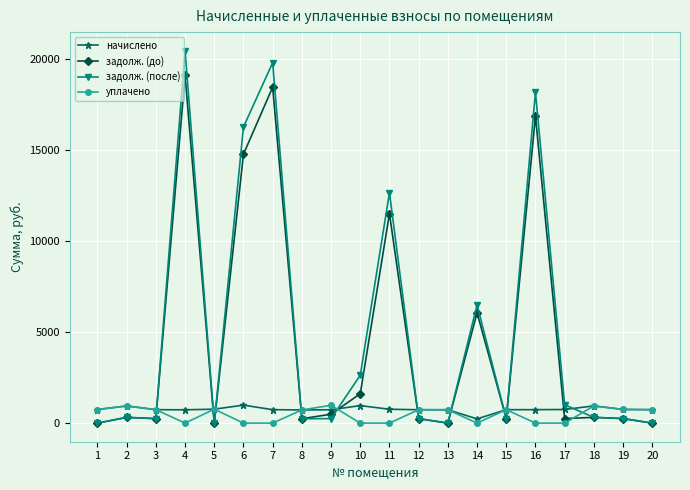

What is the difference between the second highest and minimum values in the уплачено series?

944.5